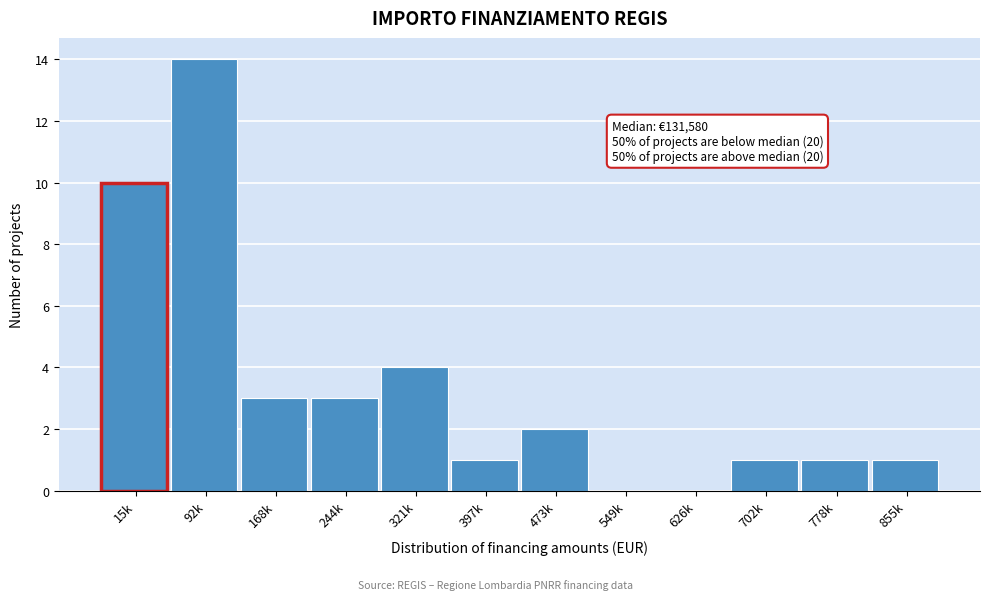

Reading left to right, transcribe all the data shown in this chart.

15k=10	92k=14	168k=3	244k=3	321k=4	397k=1	473k=2	549k=0	626k=0	702k=1	778k=1	855k=1